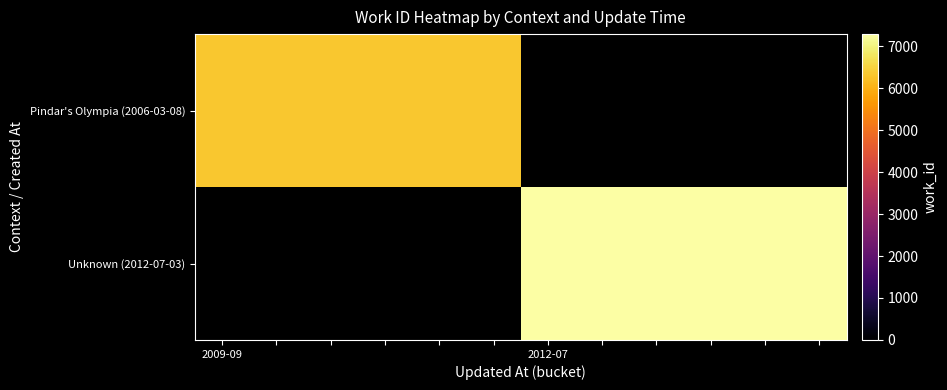

What is the smallest value displayed?

6327.0